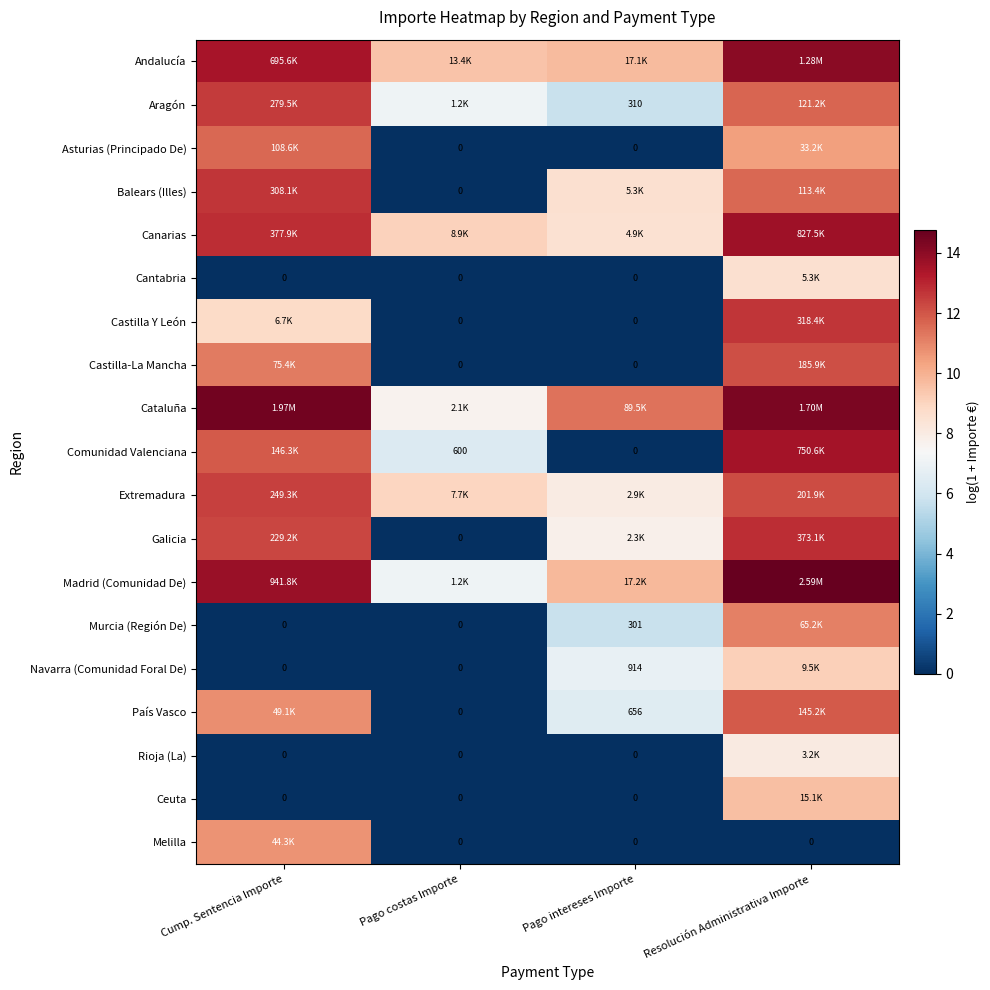

Where is Madrid (Comunidad De) nearest to the value 10?

Pago intereses Importe